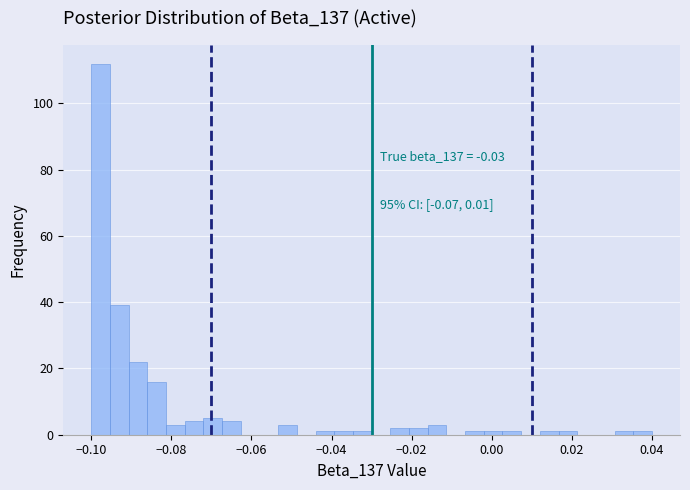

Read against the x-axis, roughly where is the centre of the tallest bar?

-0.098